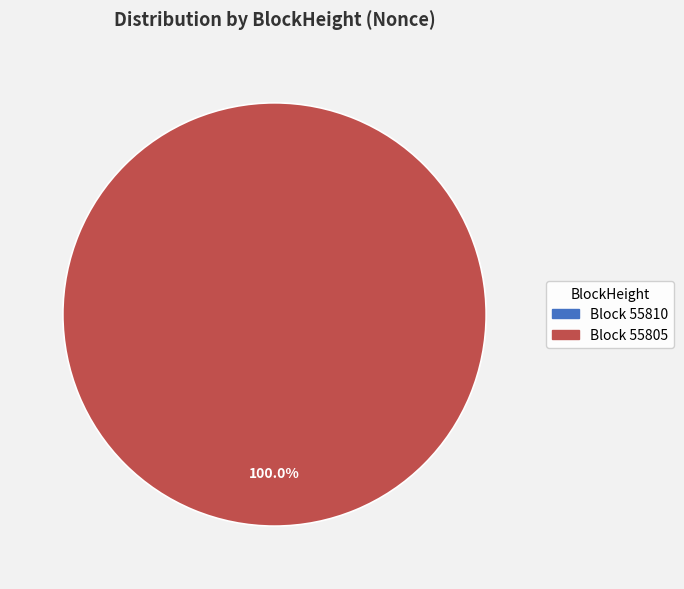

Which slice is the largest?

55805